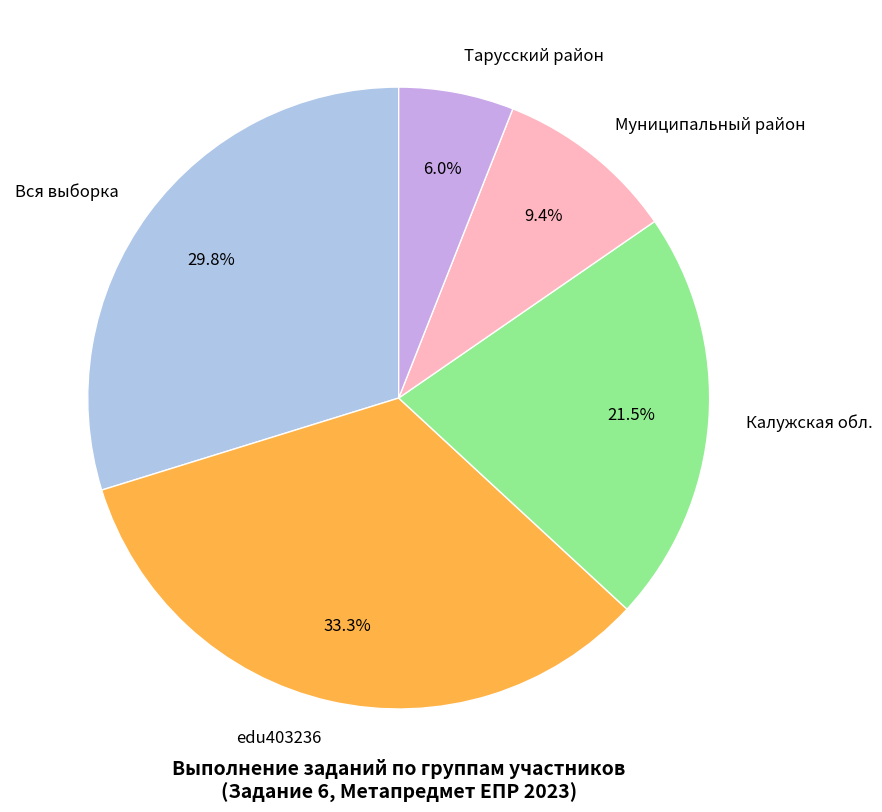

Between Муниципальный район and Калужская обл., which is larger?

Калужская обл.